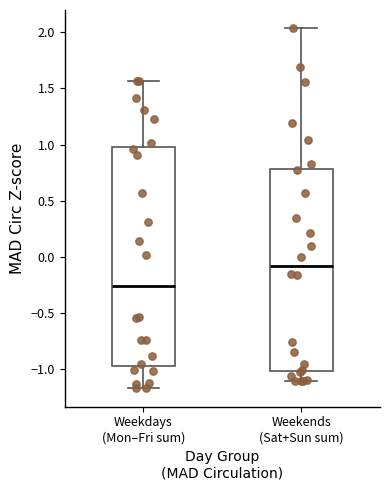

Which box's median line is the lowest?

Weekdays (Mon–Fri sum)